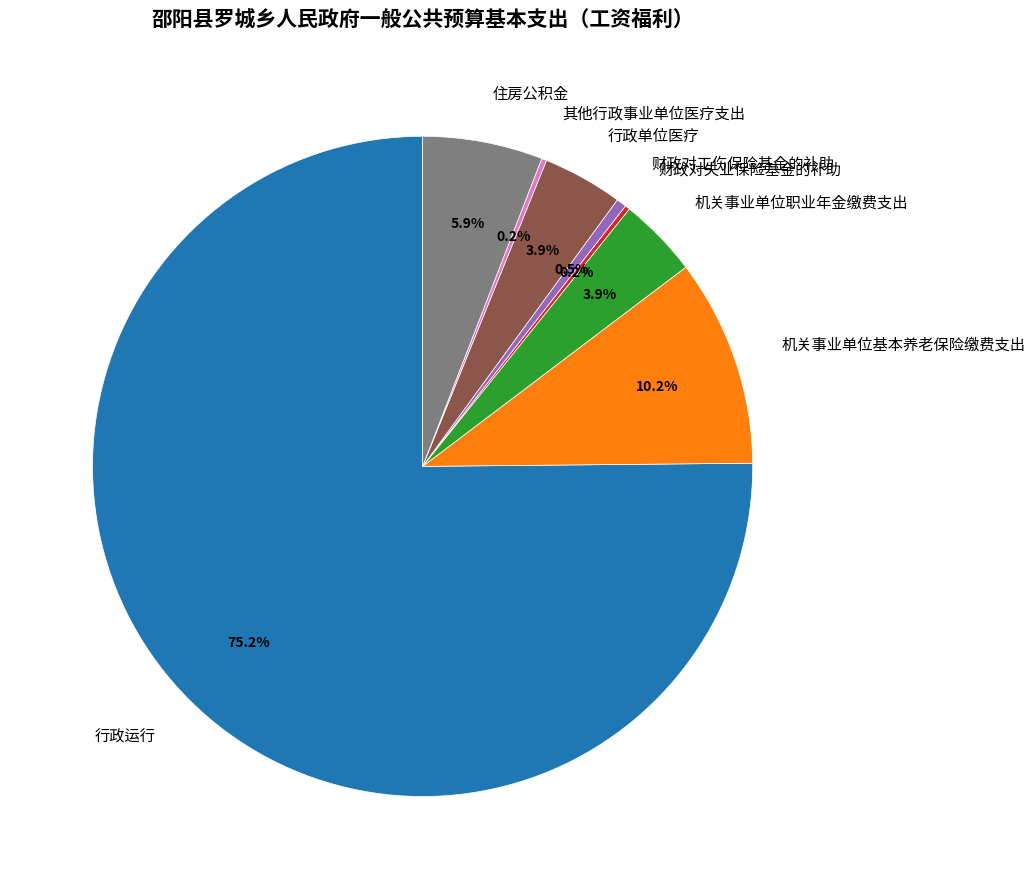

Which category has the biggest portion of the pie?

行政运行